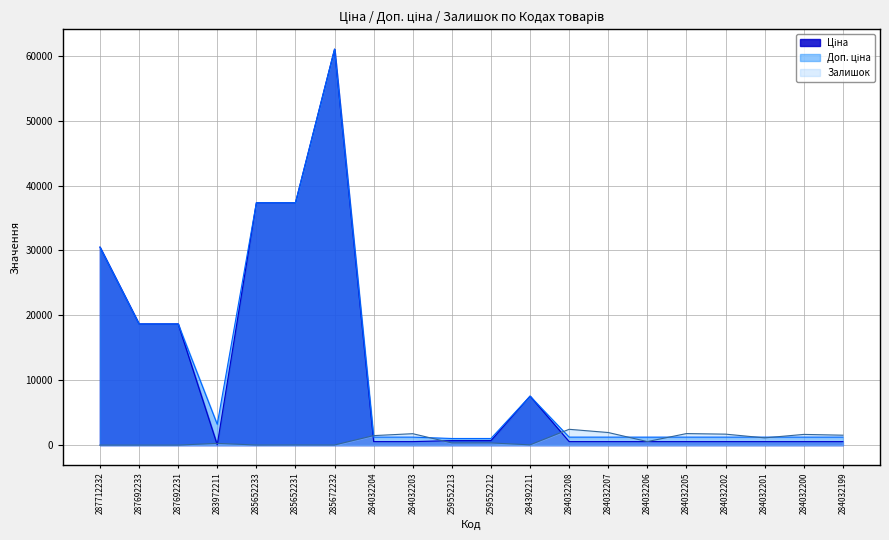

At which label does Ціна reach its peak?

285672232